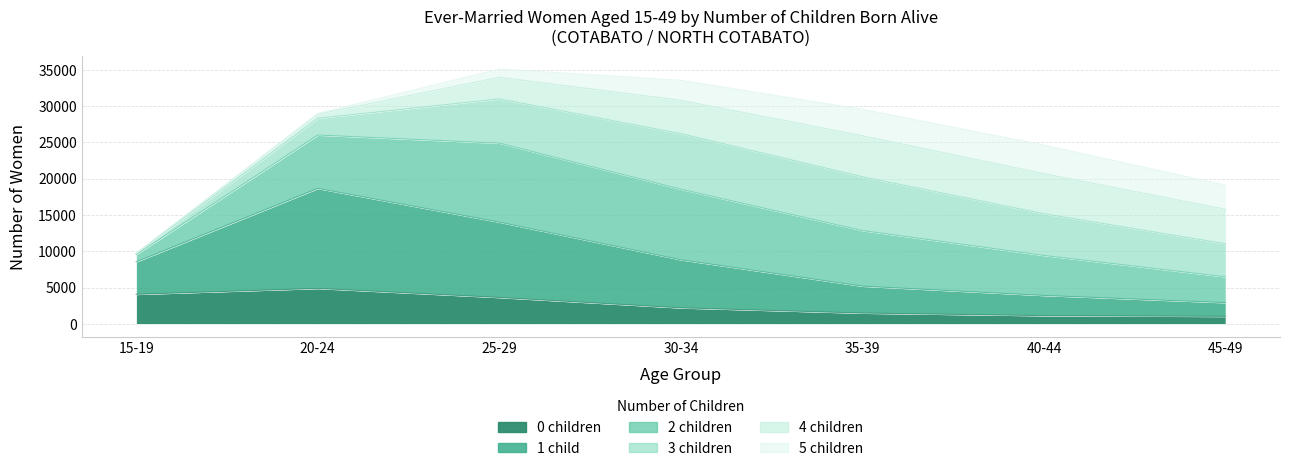

True or false: 0 children and 2 children intersect in this chart.

False